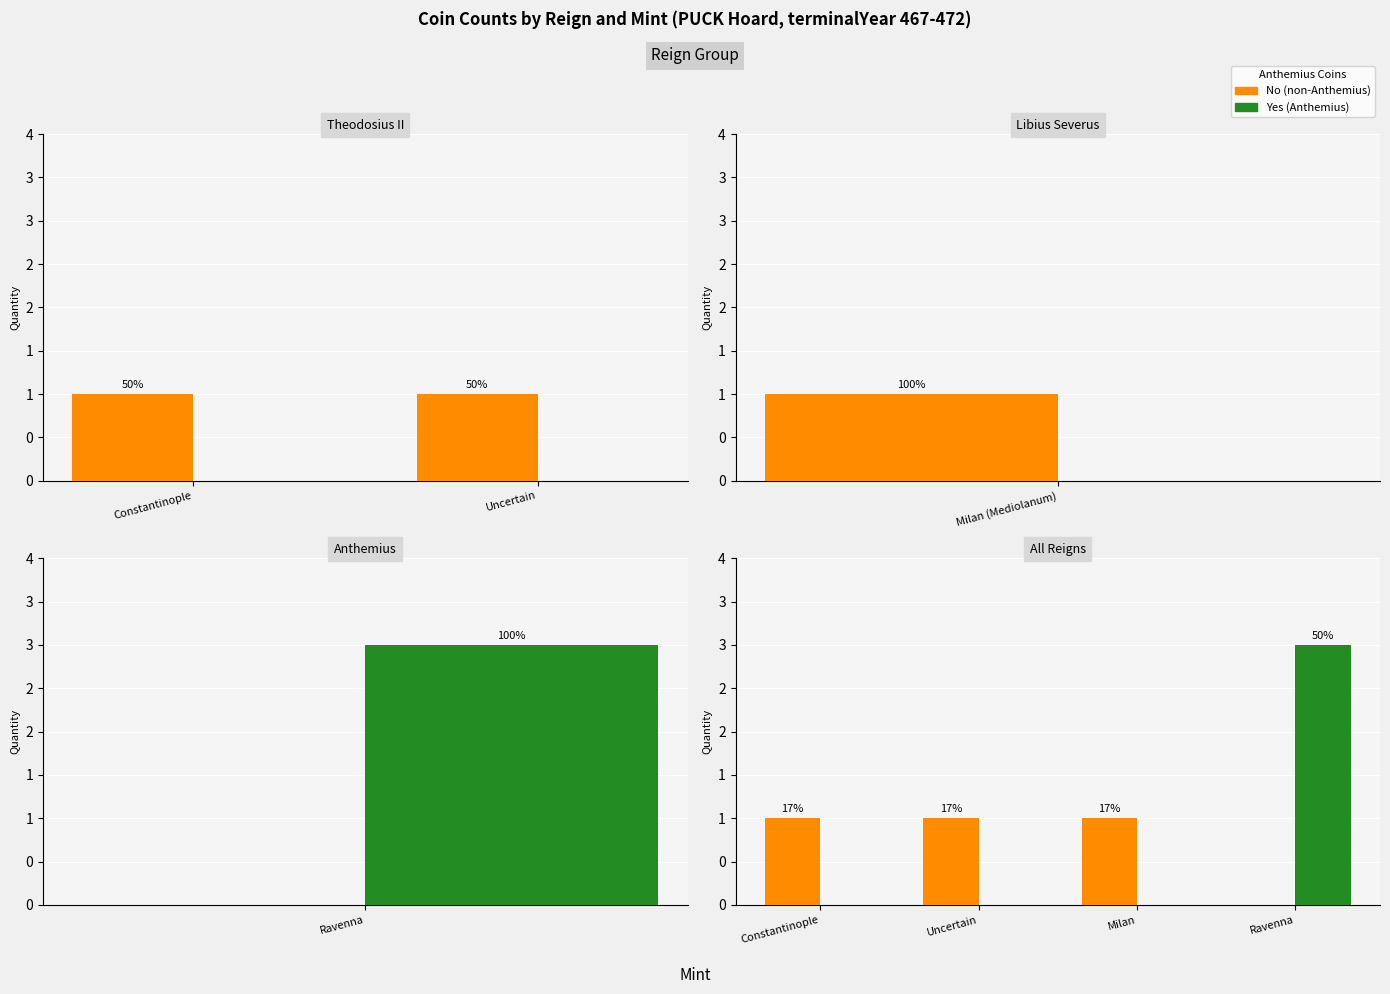

Reading right to left, transcribe all the data shown in this chart.

No: 0	1	1	1
Yes: 3	0	0	0